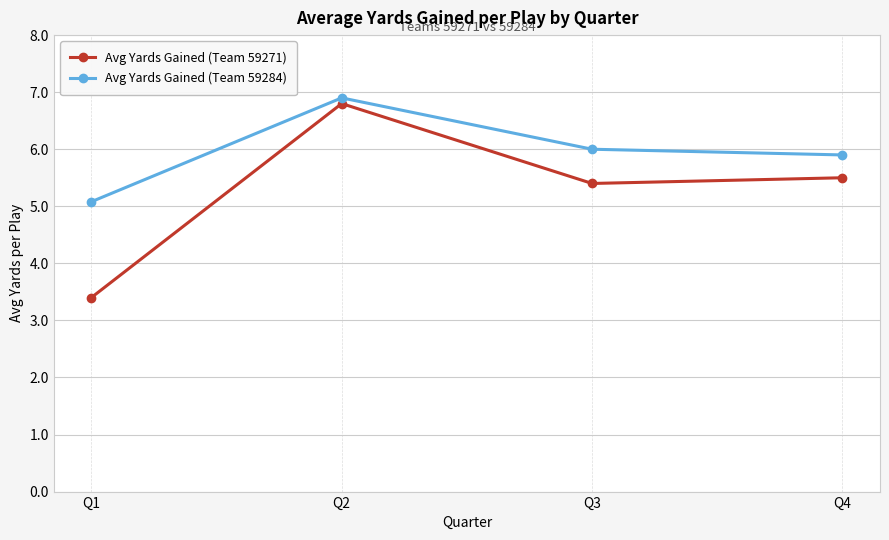

At which category does Avg Yards Gained (Team 59271) reach its first local peak?

Q2